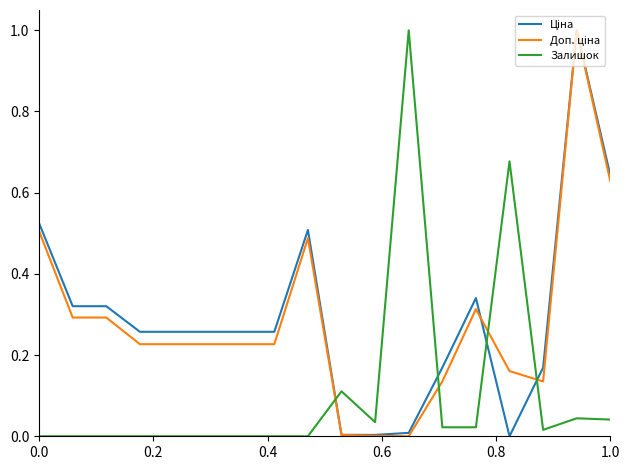

What is the greatest value displayed?

1.0